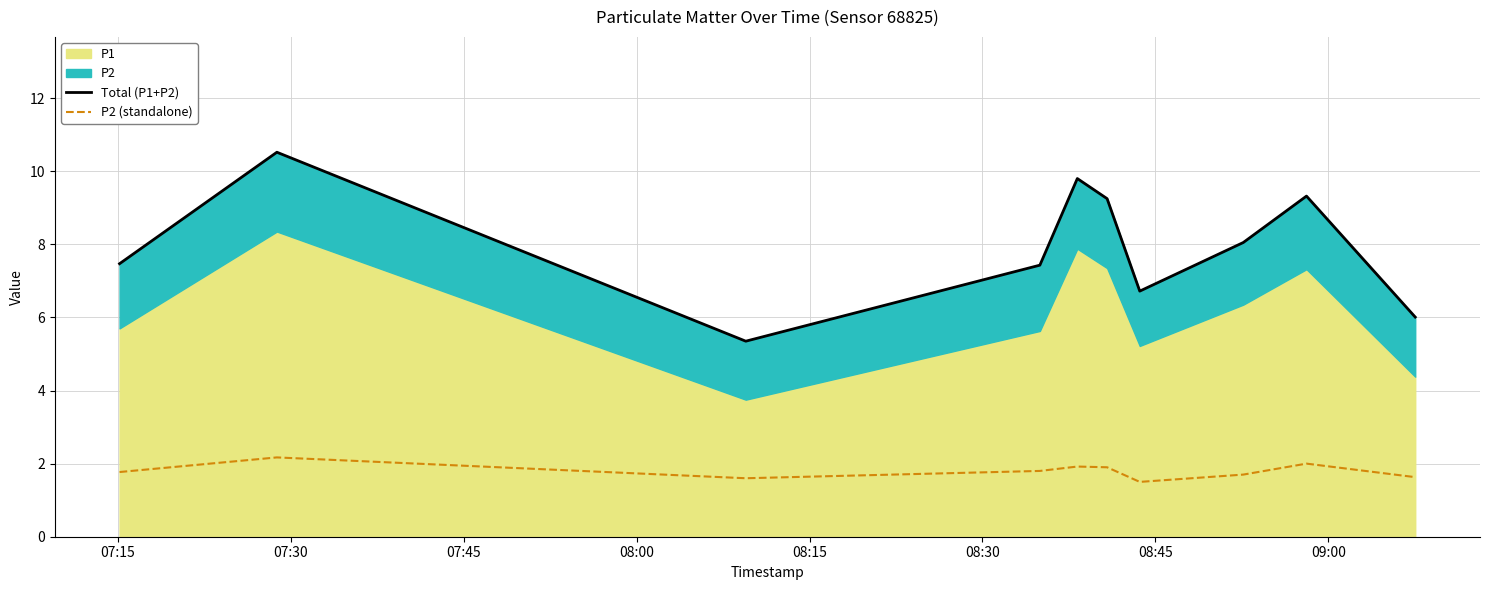

What is the lowest value of the P2 (standalone) series?

1.5